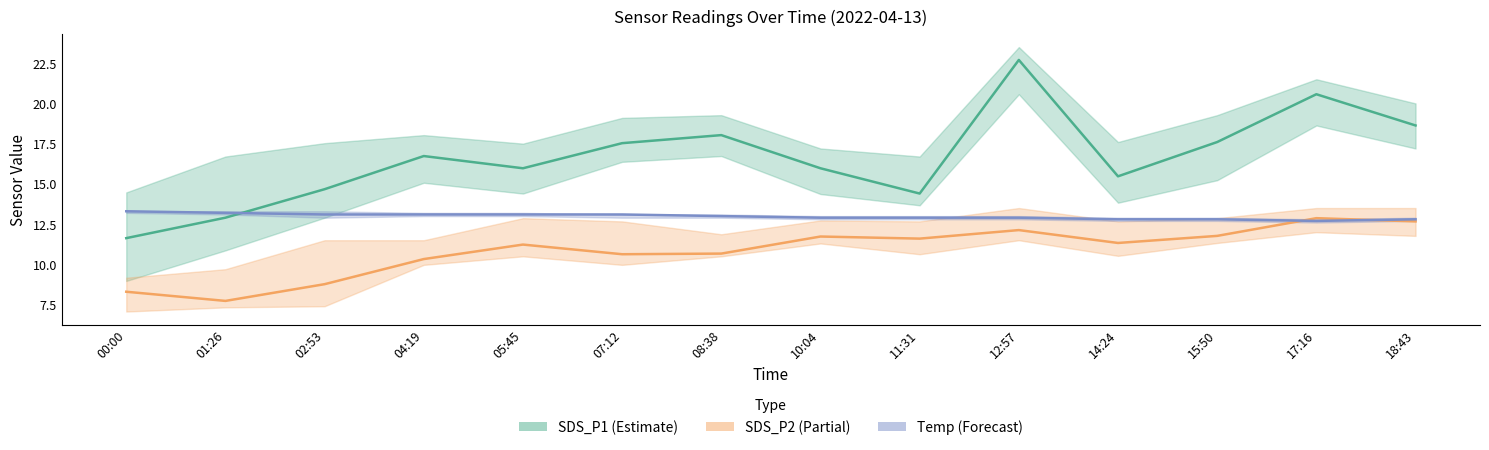

How many interior local valleys does the Temp (Forecast) series have?

1